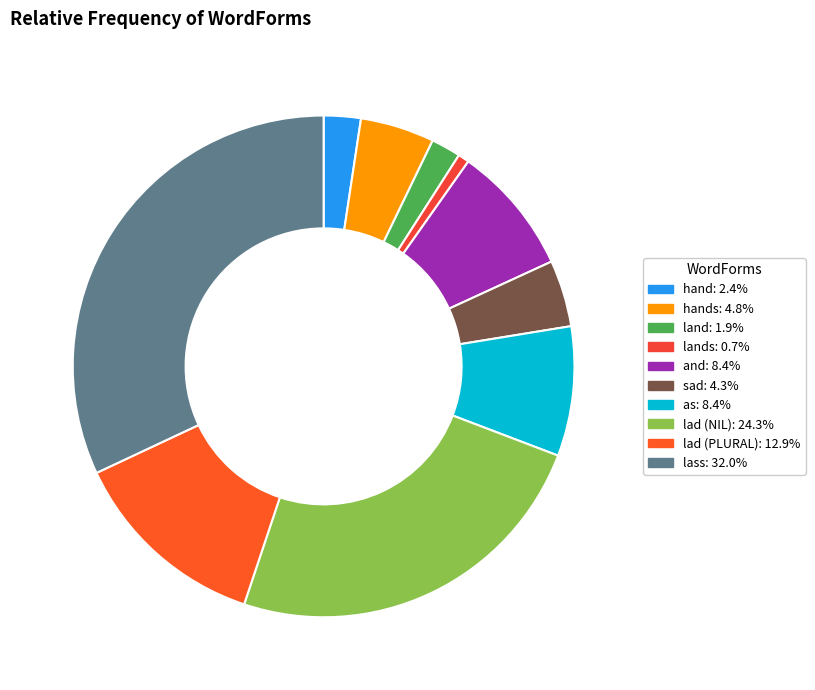

Count the number of slices in the pie.

10